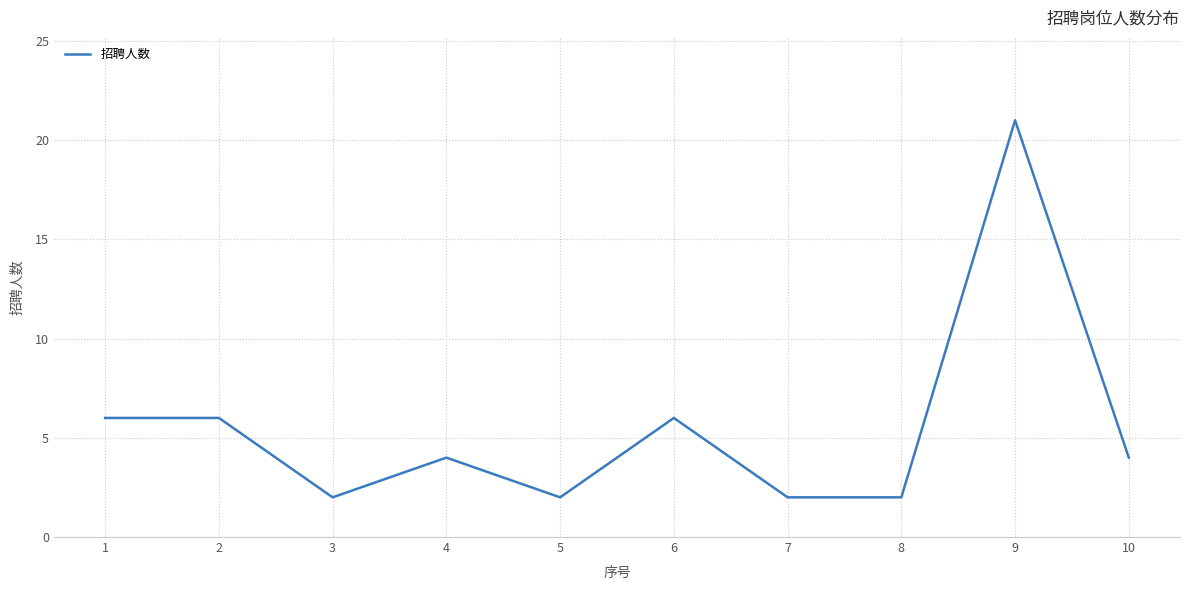

Approximately how many times larger is the value at 6 compared to 2?

1.0